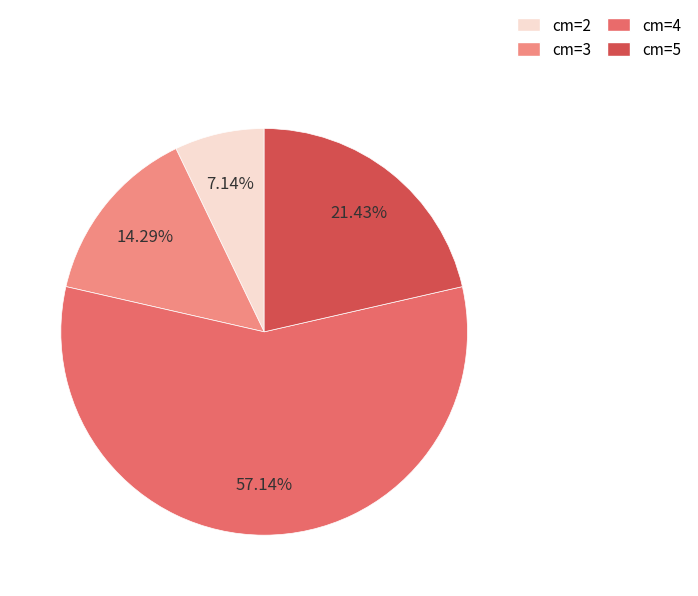

Does any single category account for the majority?

Yes